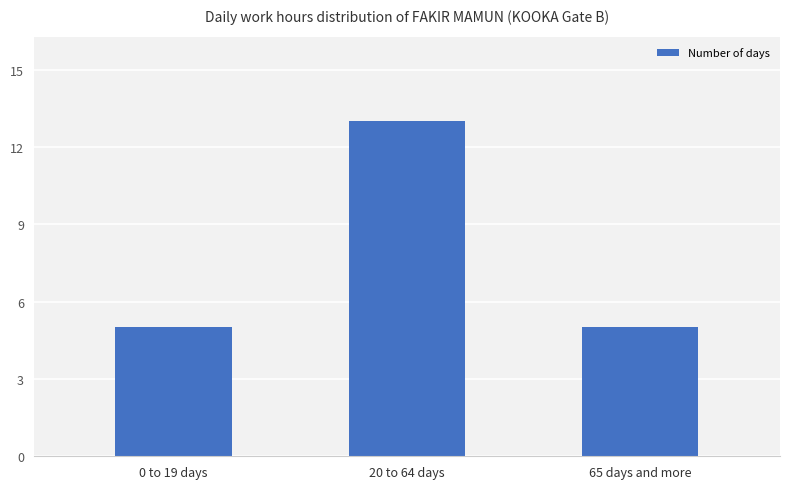

What position from the left is 0 to 19 days?

1